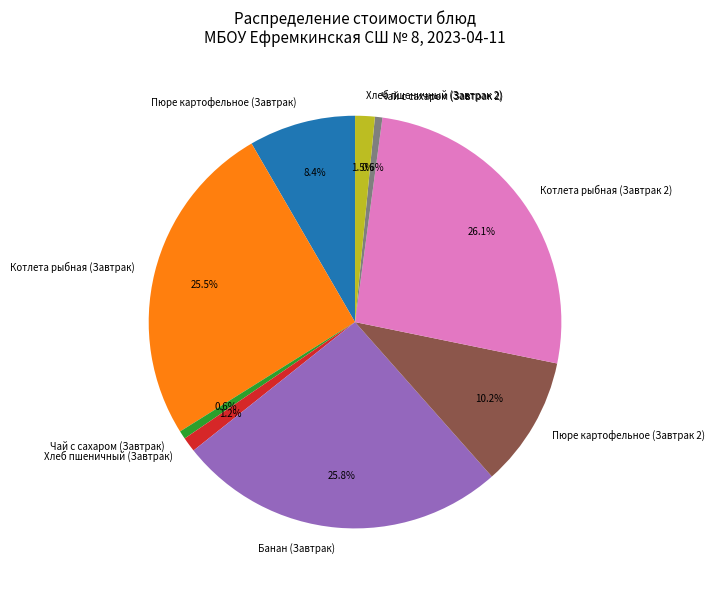

Which has a higher value, Чай с сахаром (Завтрак) or Котлета рыбная (Завтрак)?

Котлета рыбная (Завтрак)